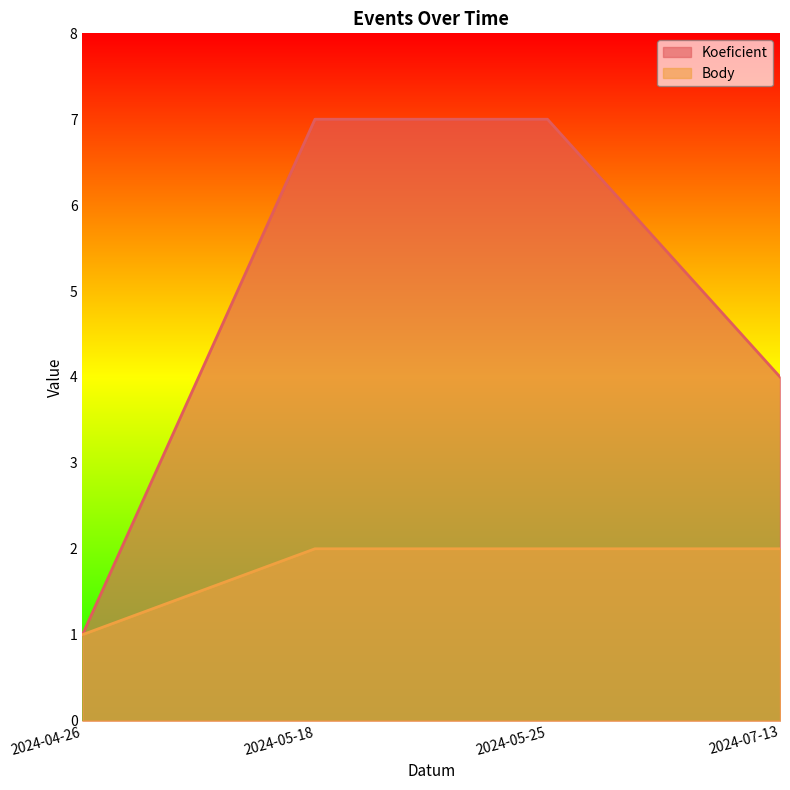

True or false: Koeficient has a value of 2 at 2024-05-25.

False